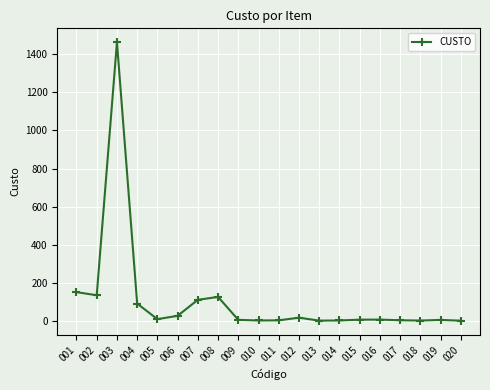

What is the difference between the maximum and second lowest values?

1463.0